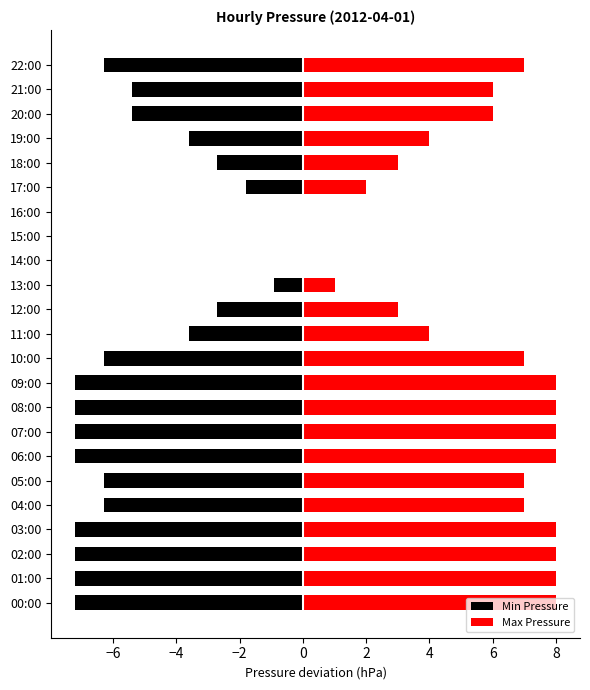

At how many categories does at least one series exceed 6?

12